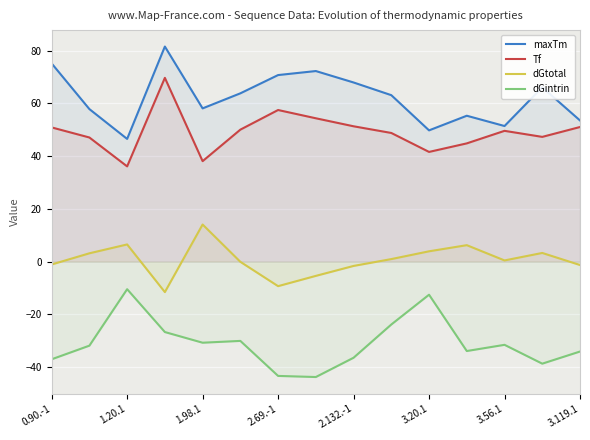

What is the difference between the highest and lowest values at 1.98.1?

88.8